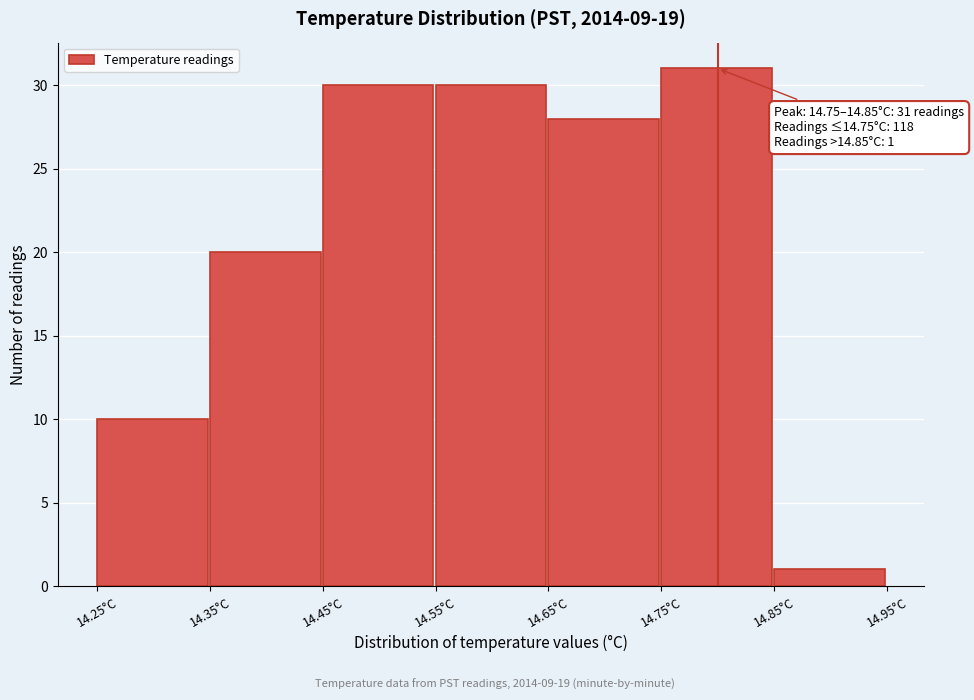

Which range on the x-axis has the tallest bar?

14.75 to 14.85